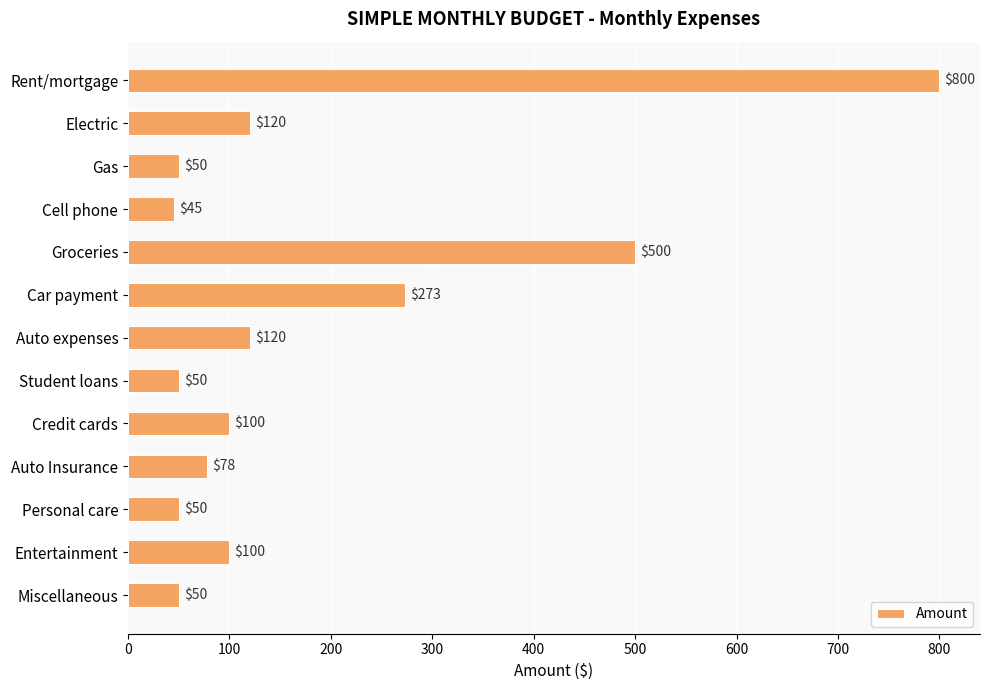

How many categories are shown in the chart?

13